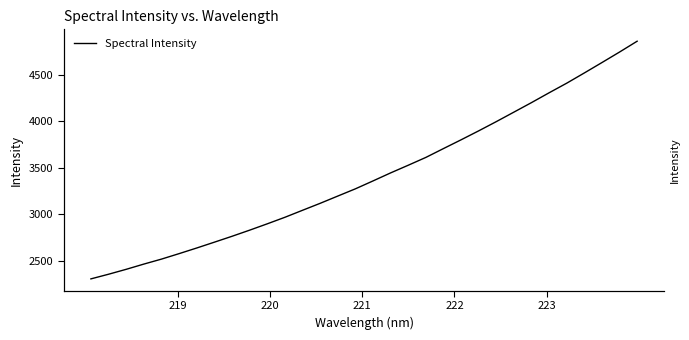

Count the number of values greater than 3357.

16